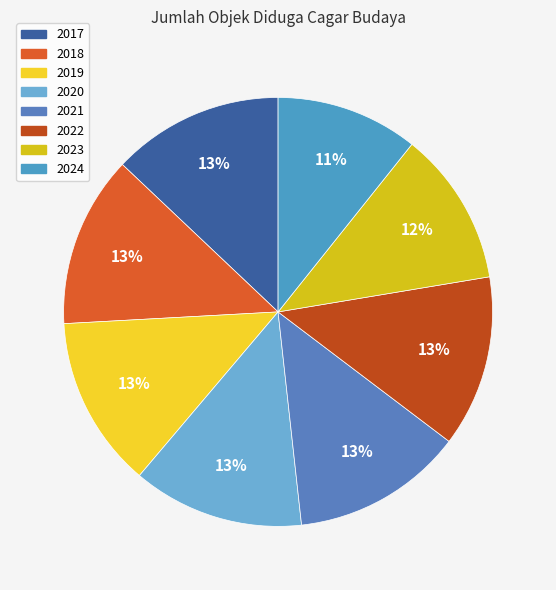

What is the ratio of the value at 2020 to the value at 2019?

1.0